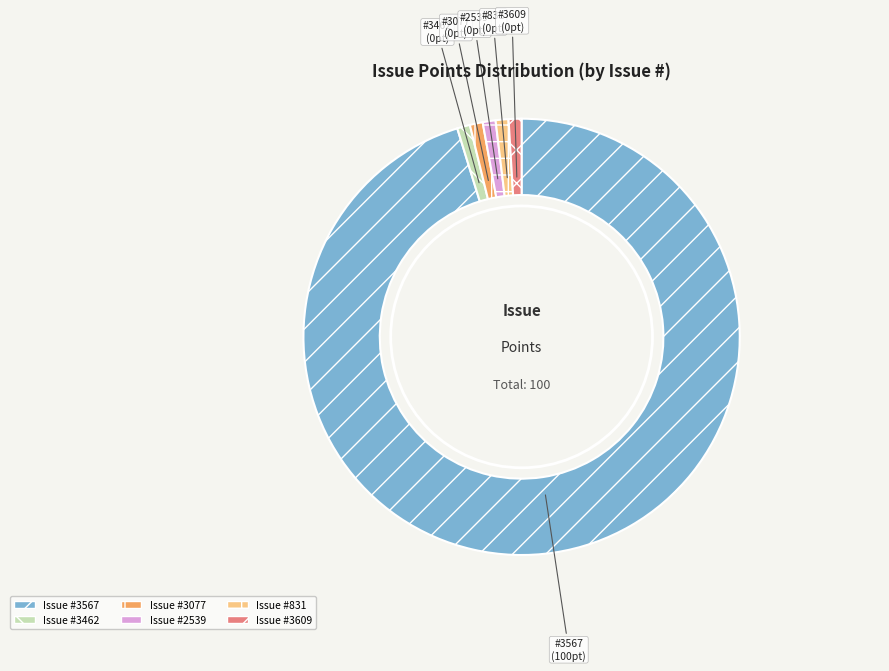

Which slice is the largest?

3567